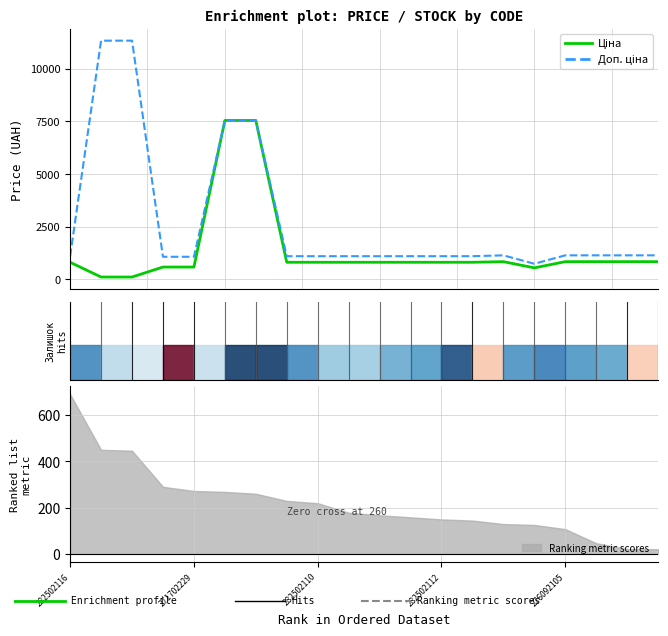

In Ціна, how many points are lower than both neighbors (excluding endpoints)?

1